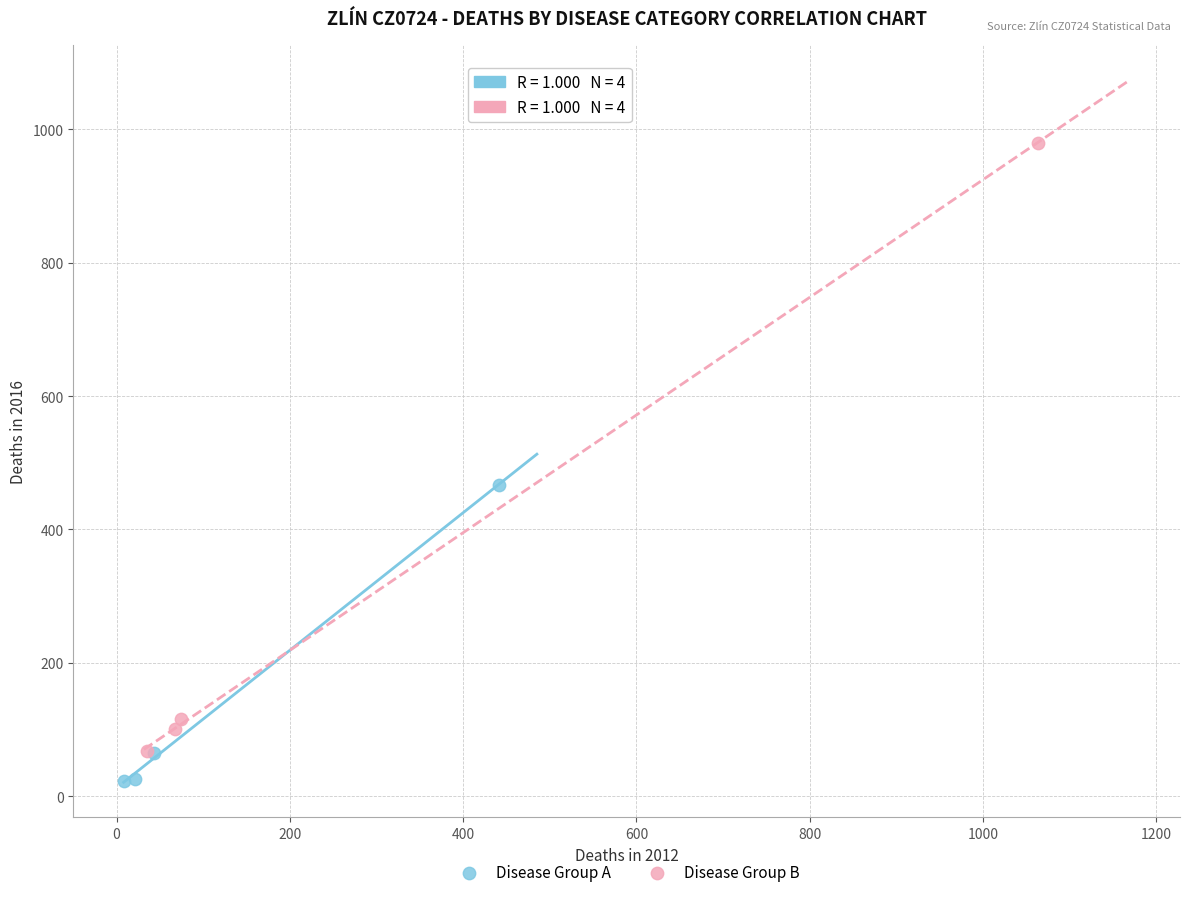

Which series contains the highest Y value?

Disease Group B